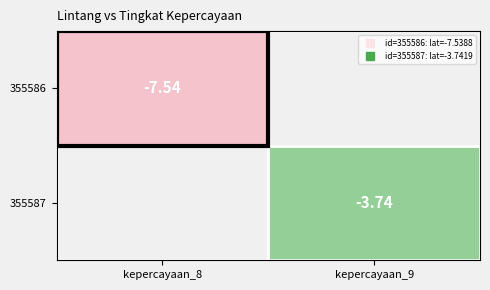

At which label is 355586 closest to -7?

kepercayaan_8